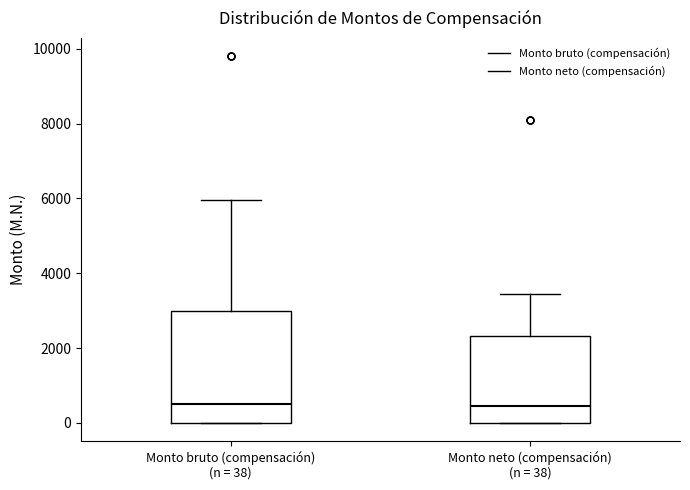

Comparing the boxes themselves (not the whiskers), which one is the tallest?

Monto bruto (compensación) (n = 38)